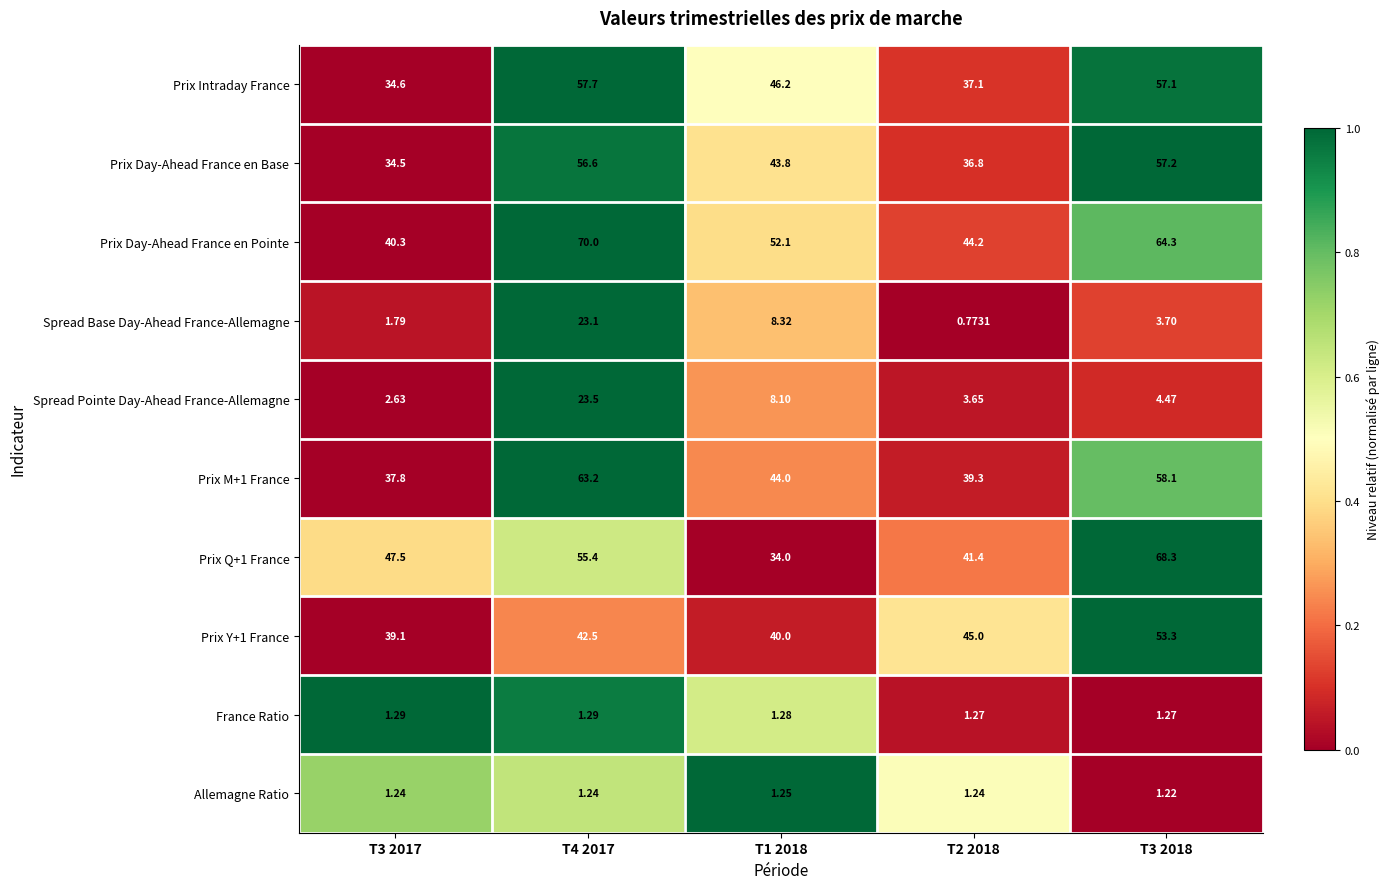

What is the spread (max minus min) of values at T3 2017?

46.3